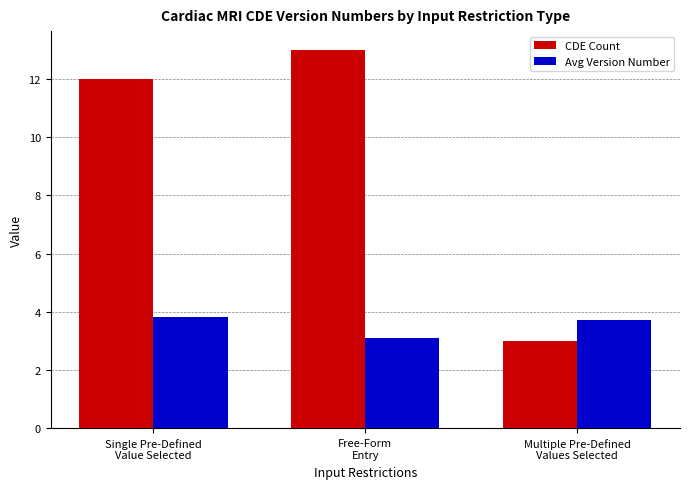

What value does the Avg Version Number series have at Single Pre-Defined
Value Selected?

3.8